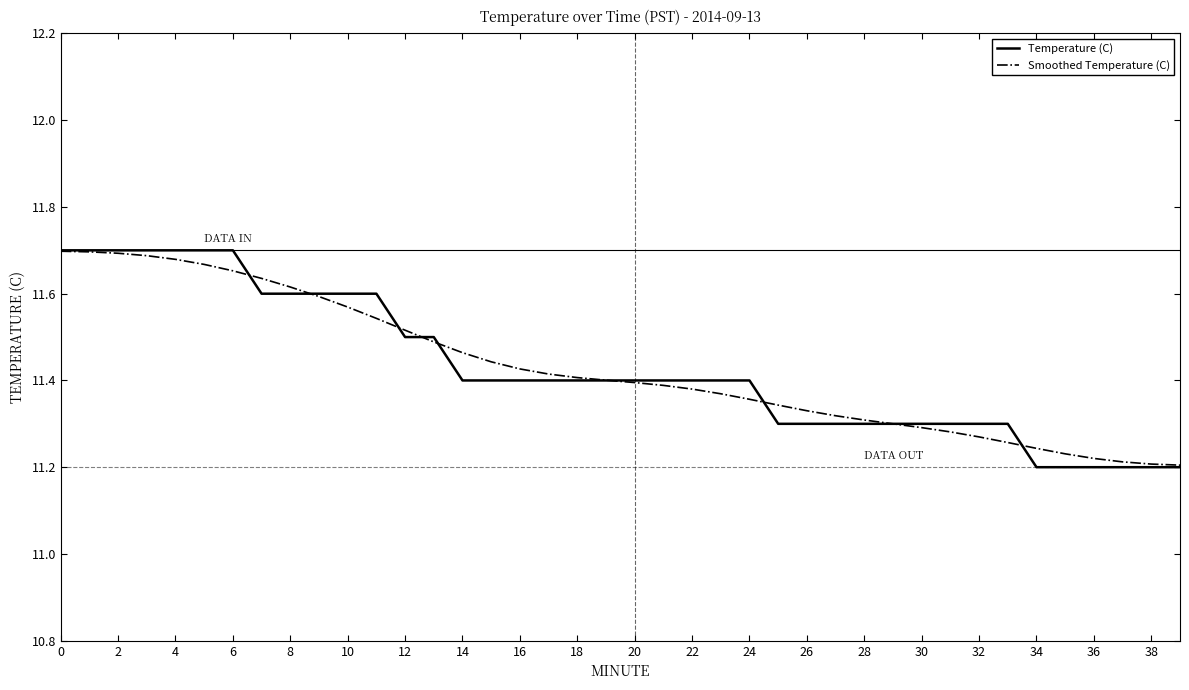

How many lines are shown in the chart?

2